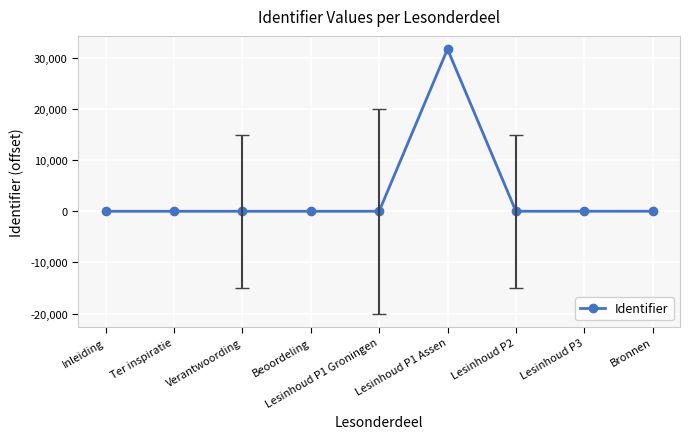

What is the sum of all values?

31752